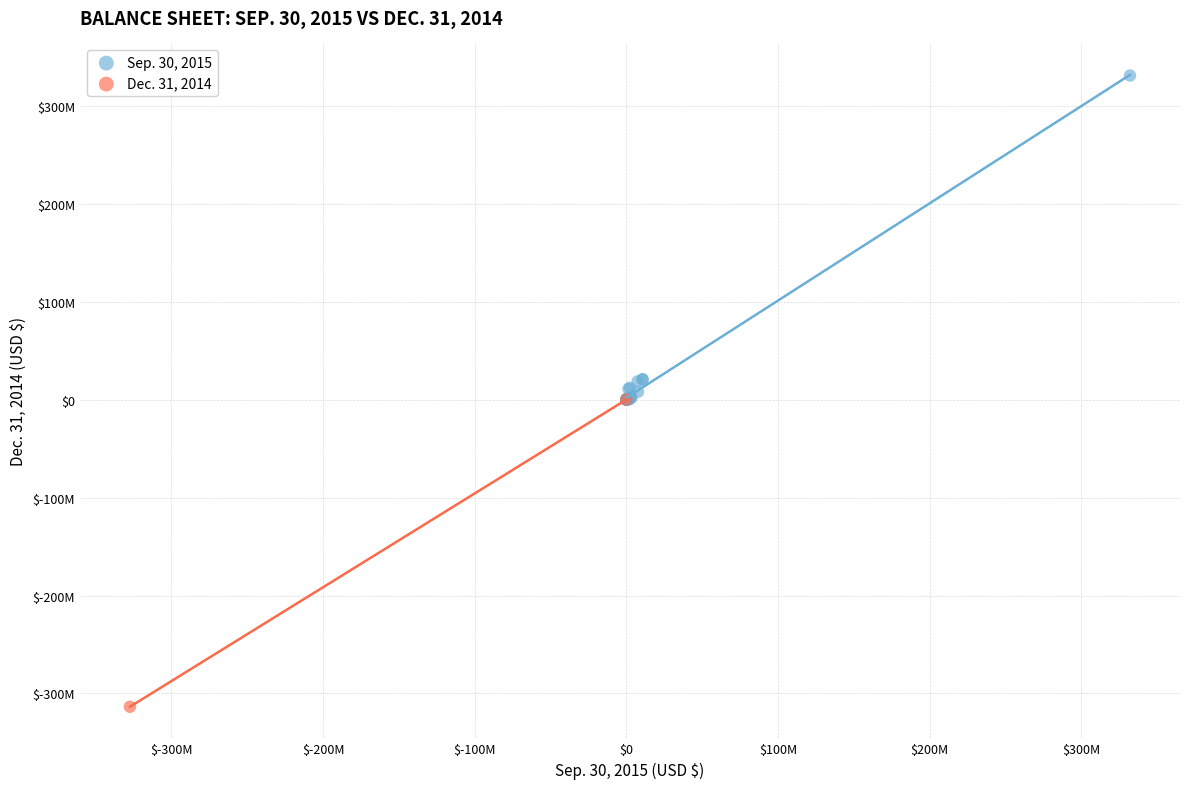

Which series has the largest Y range (max minus min)?

Sep. 30, 2015